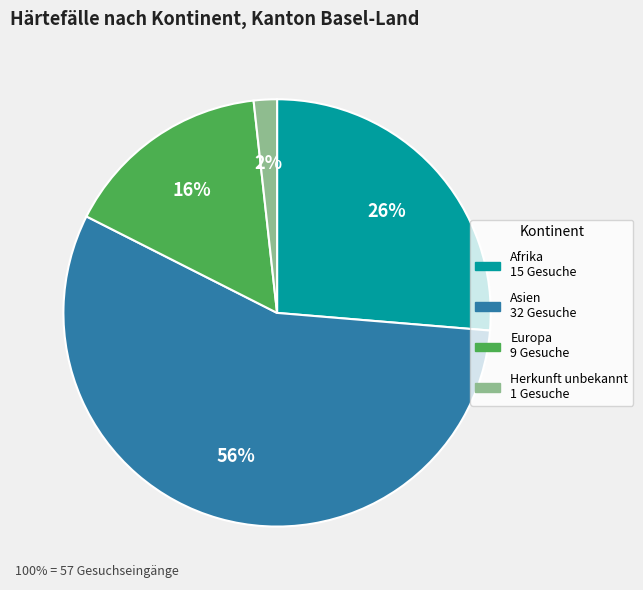

Is the sum of Herkunft unbekannt and Asien greater than half?

Yes